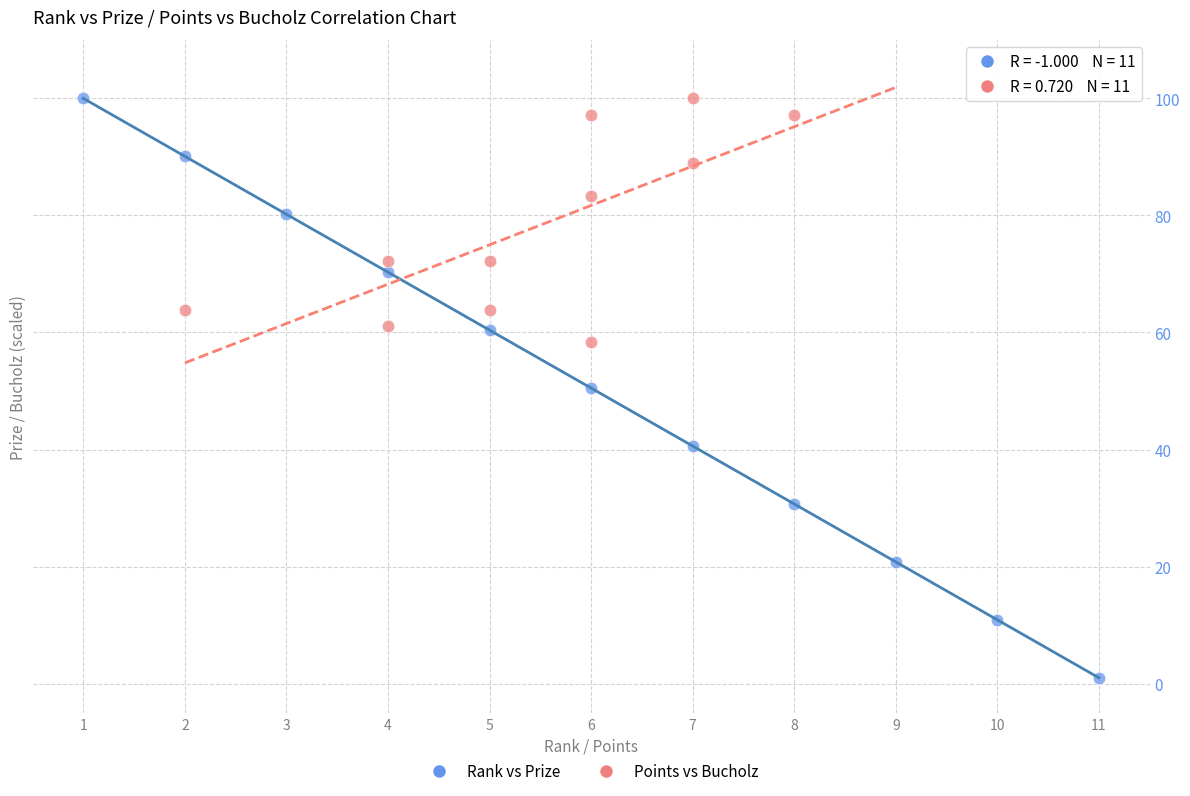

Which series reaches the minimum Y coordinate?

Rank vs Prize